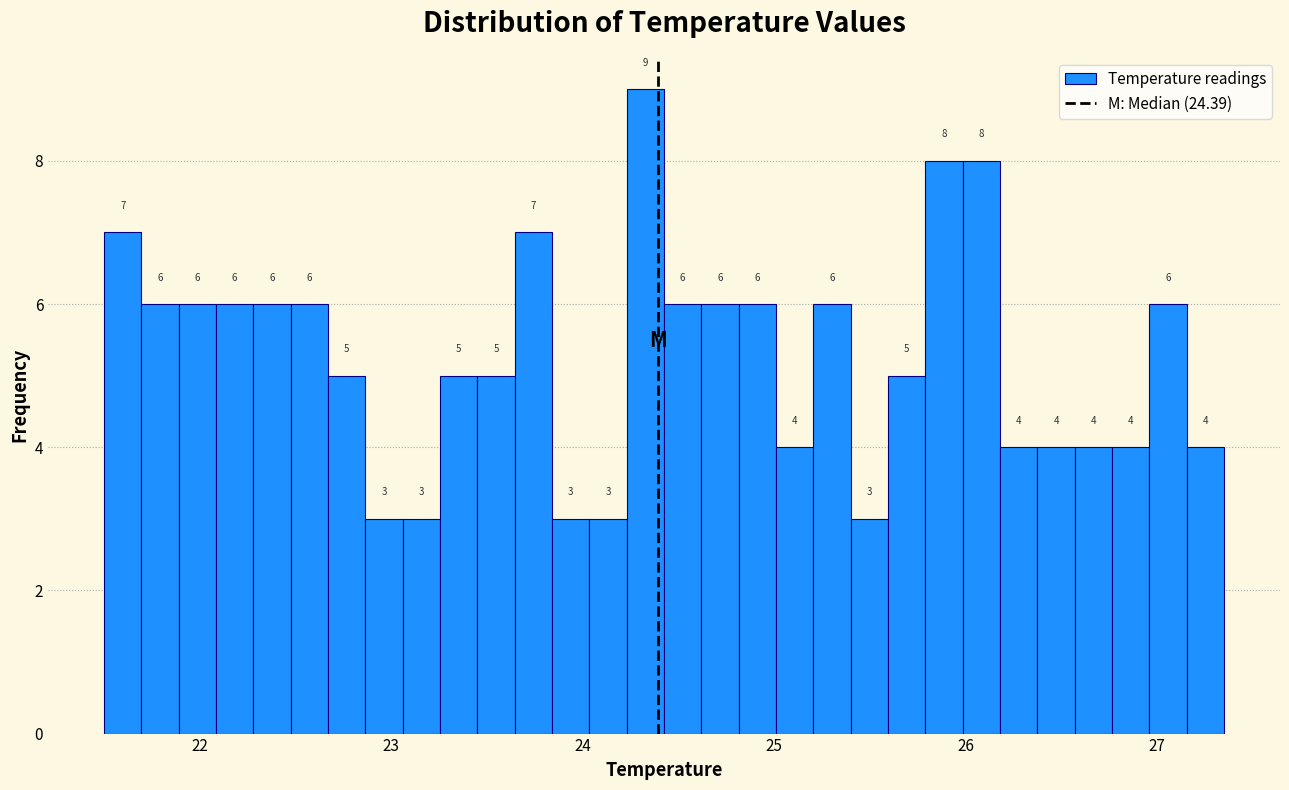

Read against the x-axis, roughly where is the centre of the tallest bar?

24.3